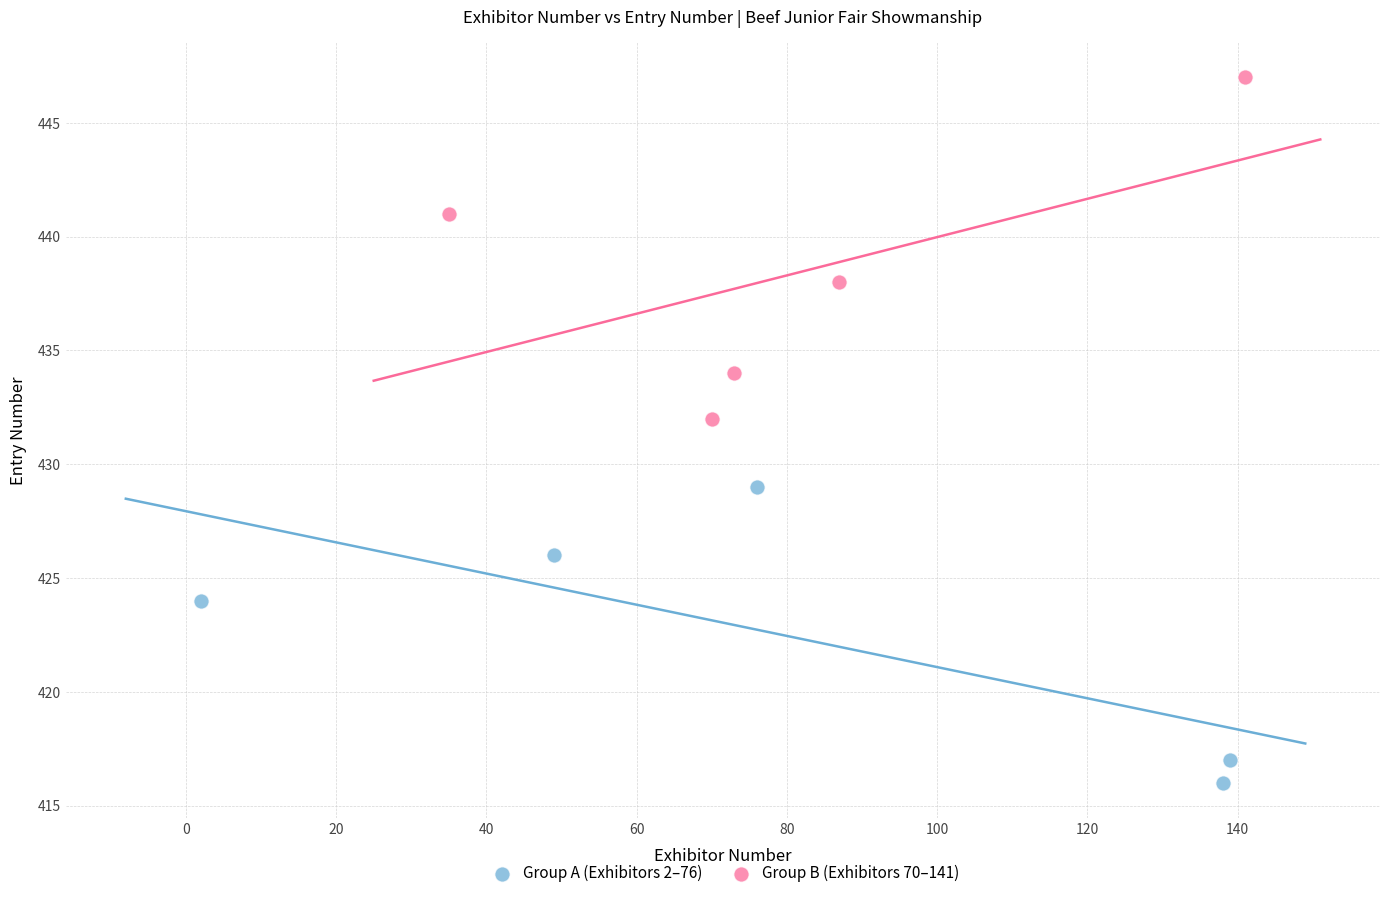

Which series reaches the maximum Y coordinate?

Group B (Exhibitors 70–141)